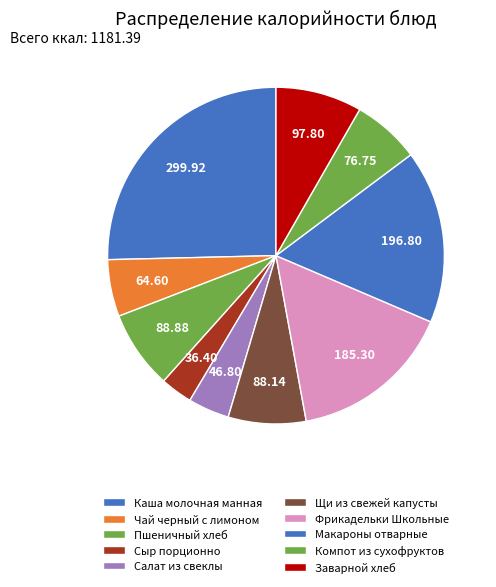

How many slices are in this pie chart?

10